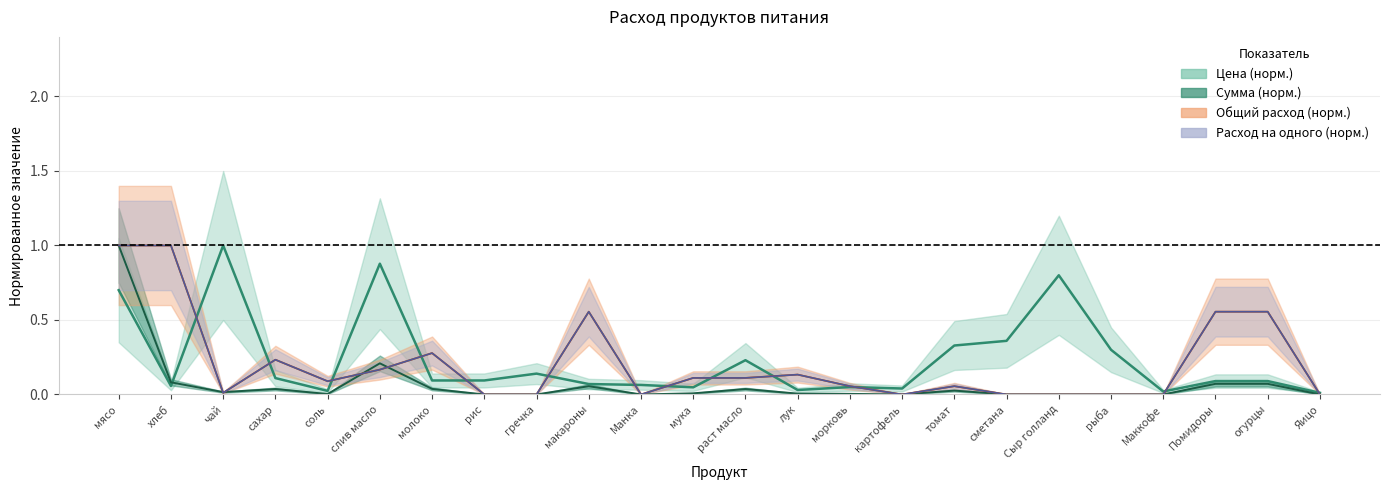

What is the sum of all Расход на одного values?

4.9